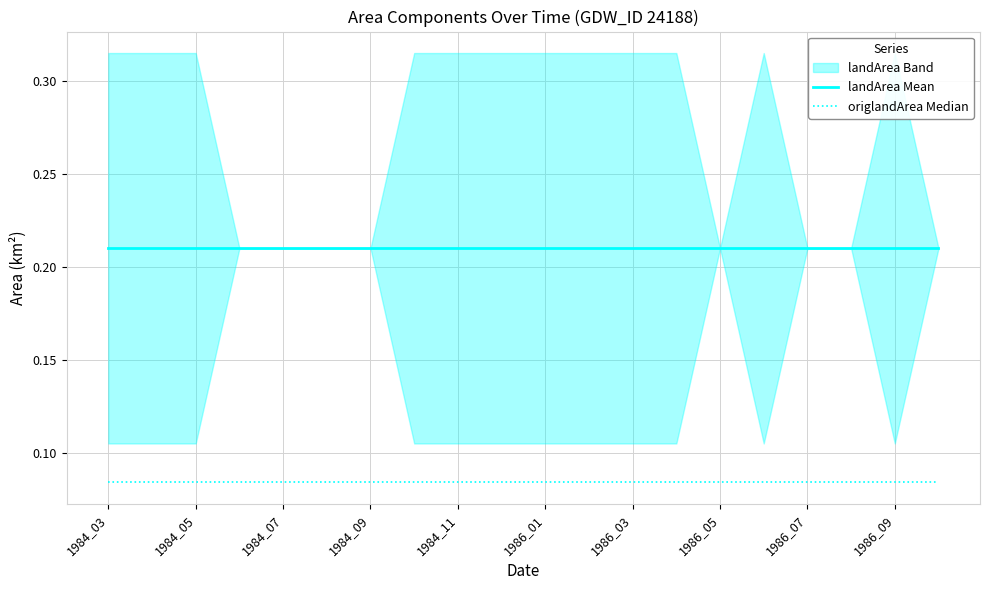

The landArea Mean series shows 0.1 at 1986_07. True or false?

False